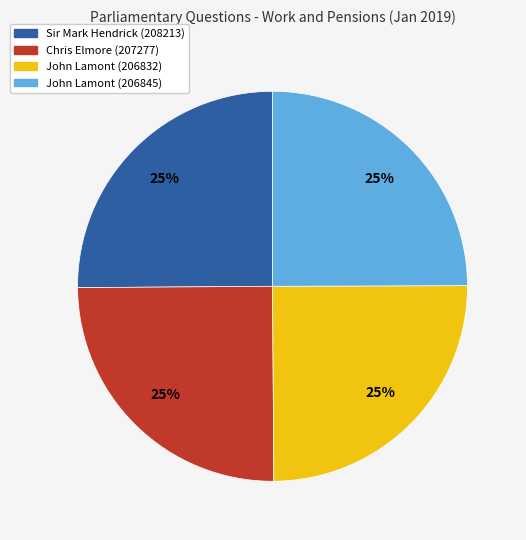

Is there a majority slice in this chart?

No